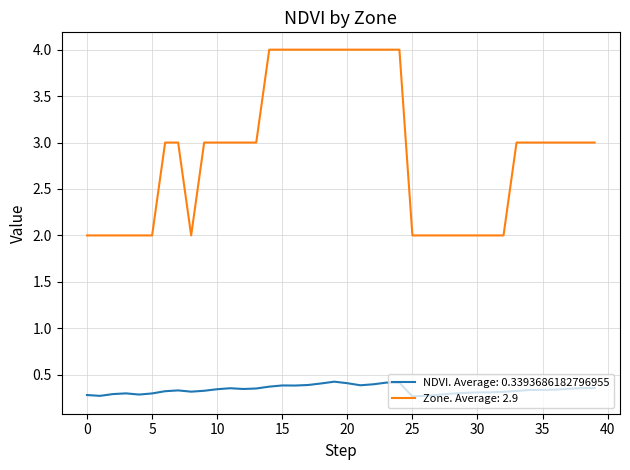

True or false: Zone. Average: 2.9 and NDVI. Average: 0.3393686182796955 cross at least once.

False